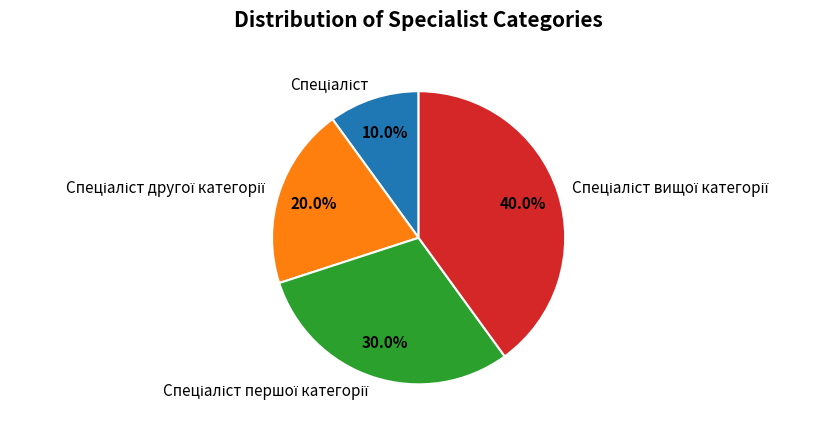

Is there any slice that represents more than half of the pie?

No